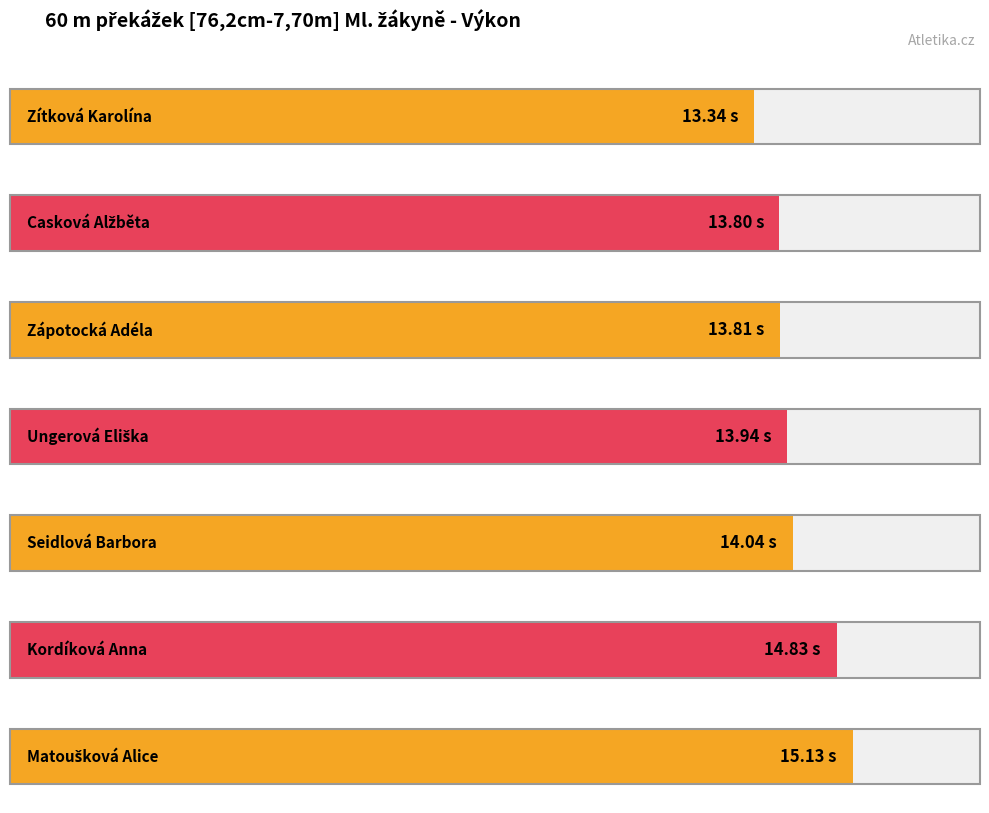

What is the difference between the maximum and minimum values?

1.8